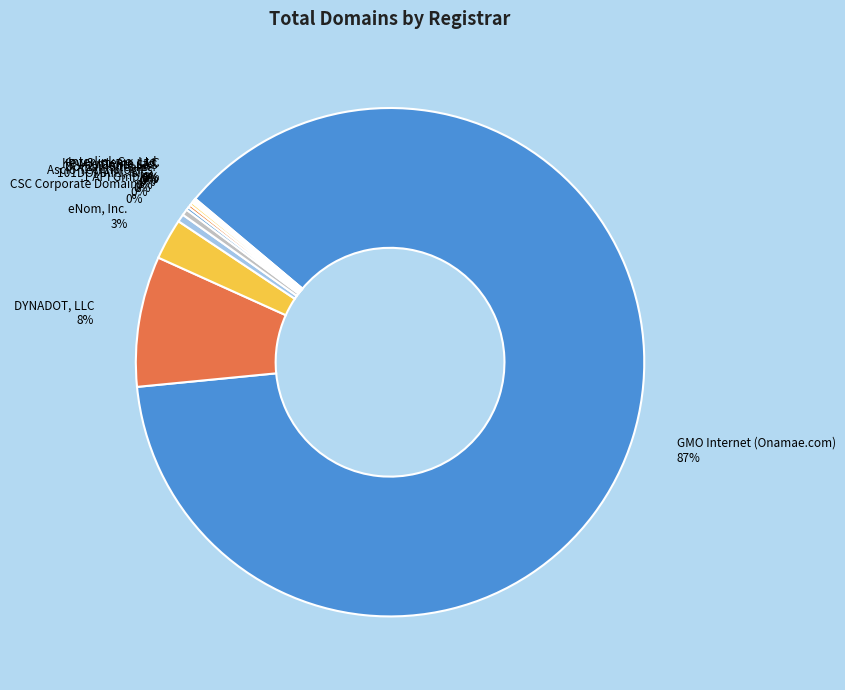

Does any single category account for the majority?

Yes